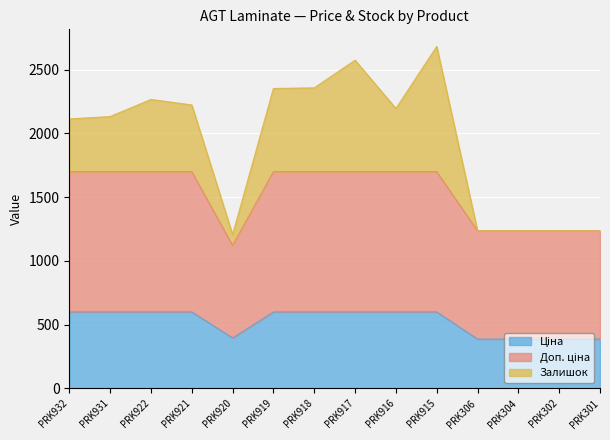

True or false: Ціна has more than 2 points higher than both neighbors.

False